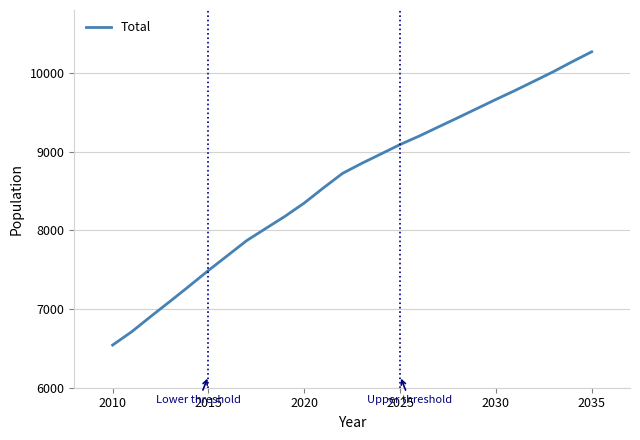

What is the minimum value shown in the chart?

6542